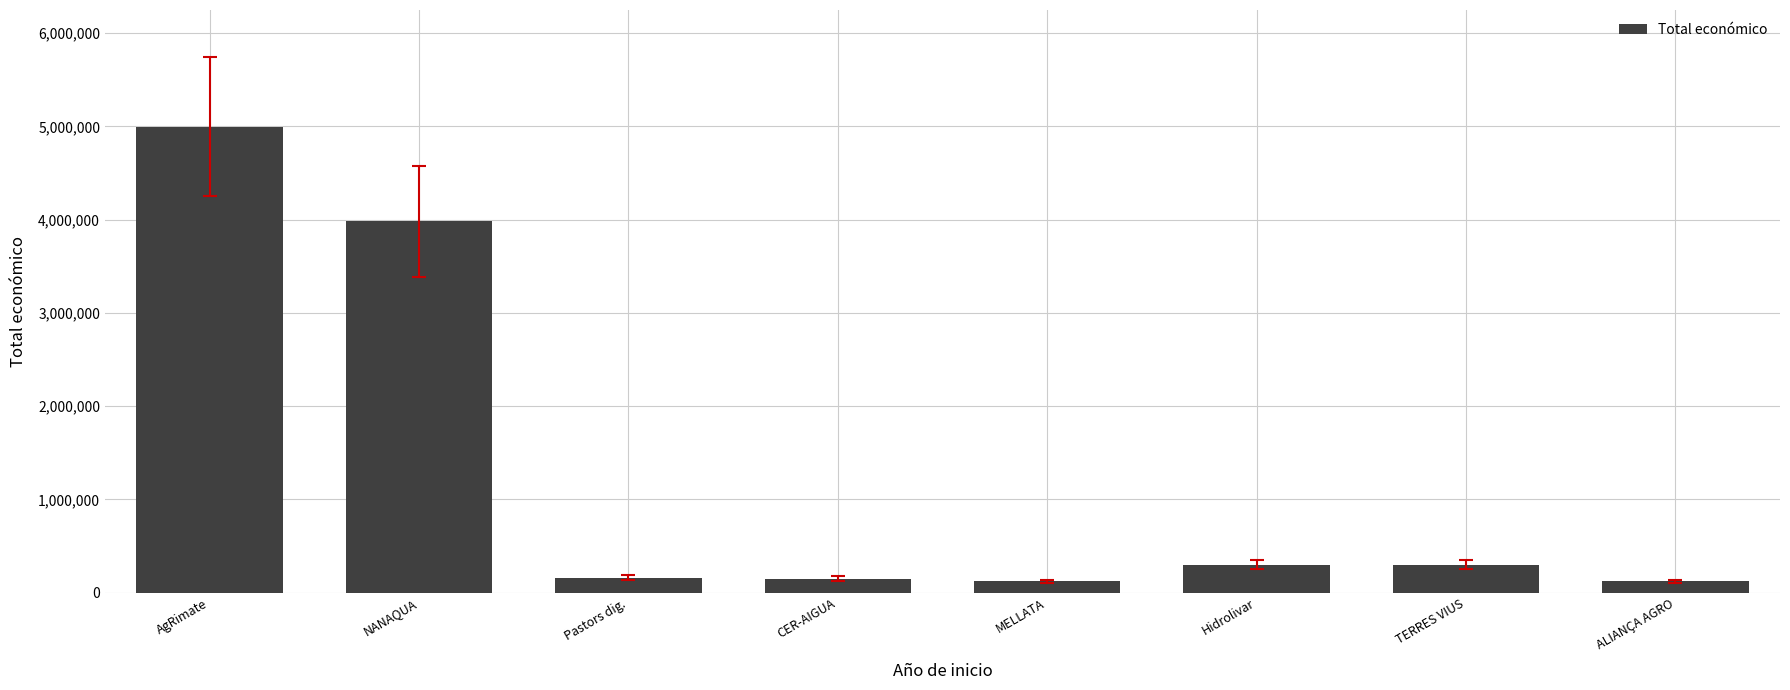

At which category does the chart reach its peak across all series?

AgRimate